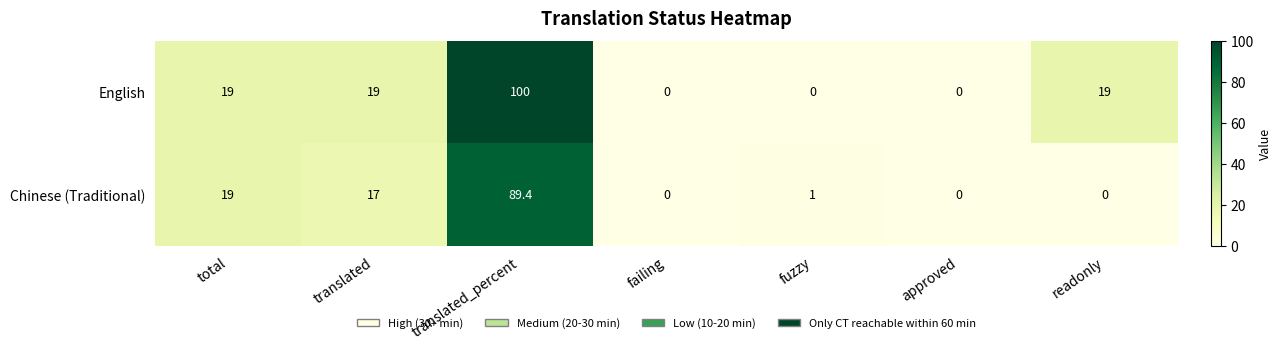

What is the difference between the English values at failing and translated?

19.0